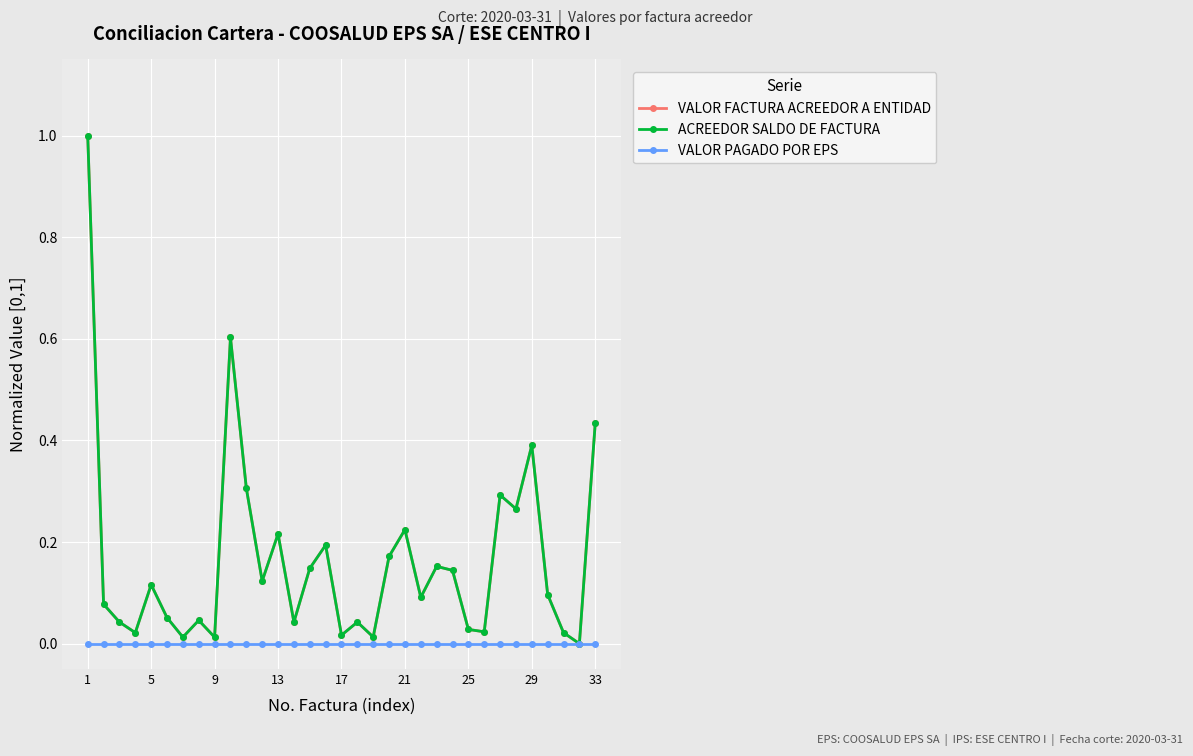

Is this an area chart (filled region under the line)?

No